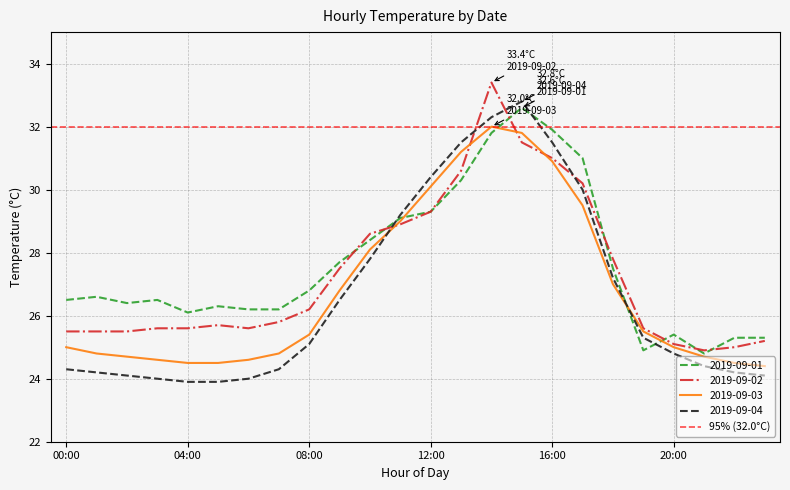

At which label does 2019-09-03 first exceed 25?

08:00